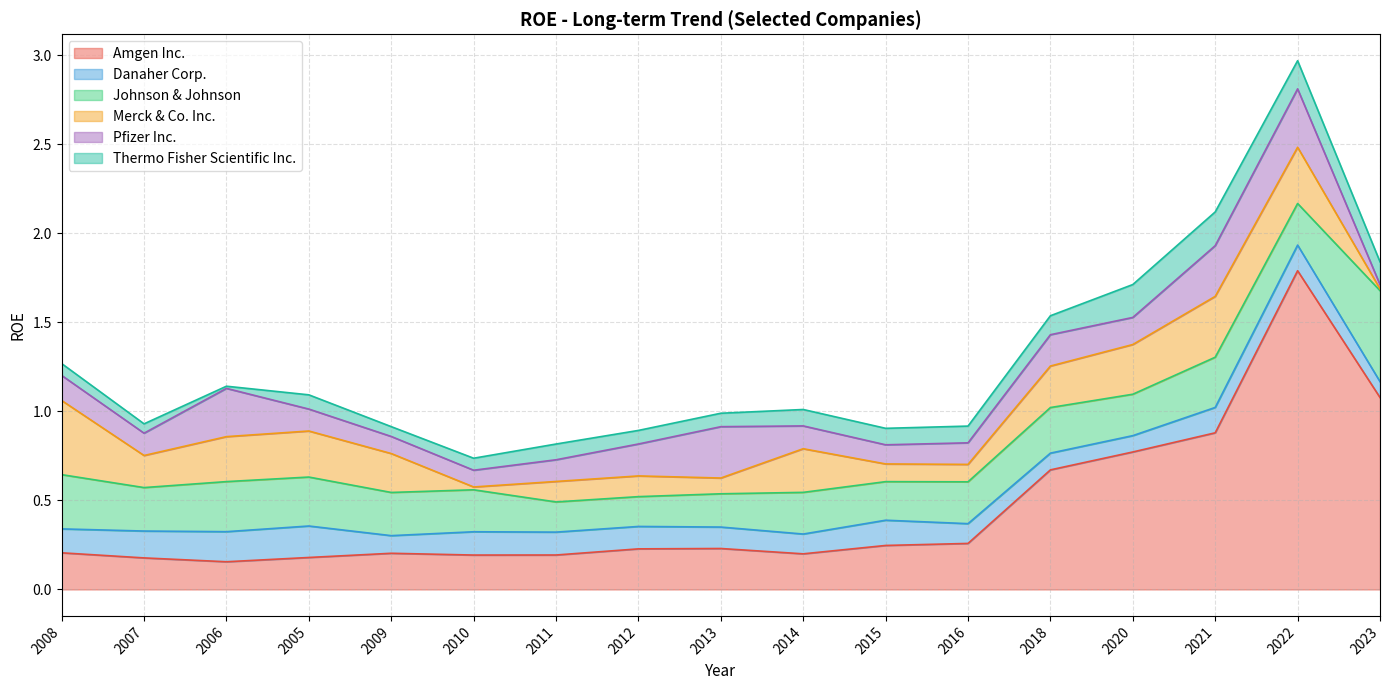

At which label is Danaher Corp. closest to 0?

2023